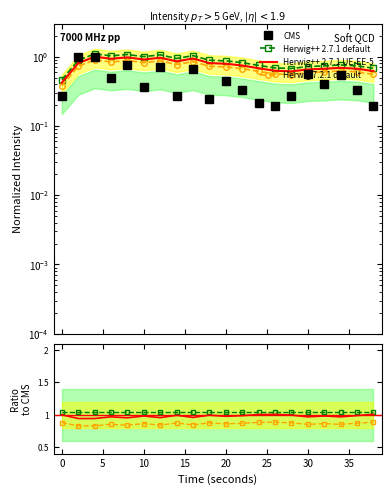

True or false: Herwig++ 2.7.1 UE-EE-5 has a value of 1.4 at 13.

False